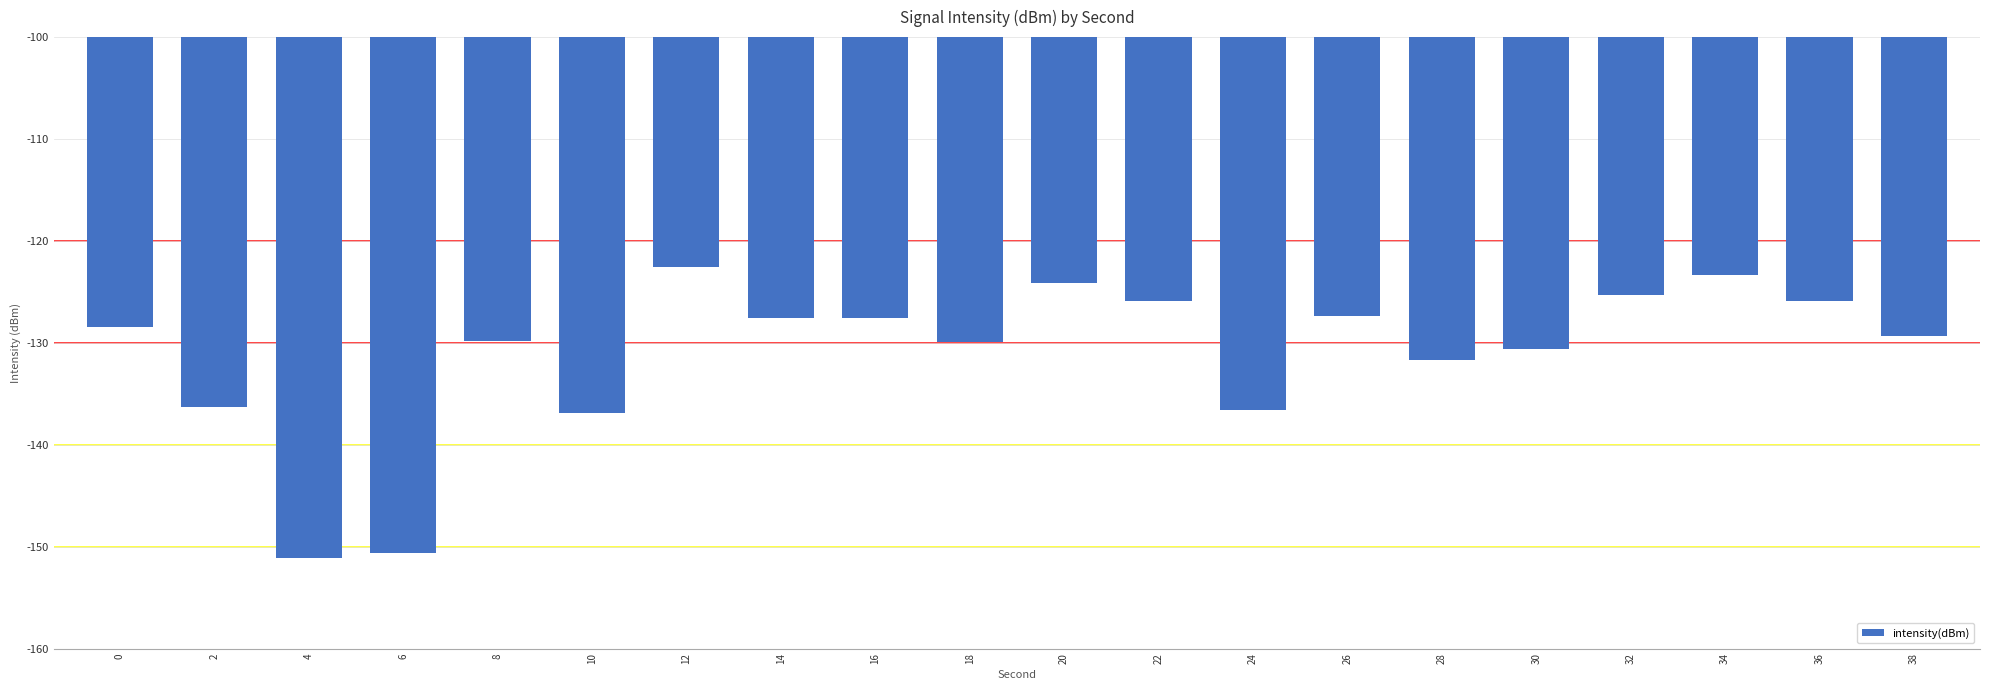

Which has a higher value, 38 or 14?

14